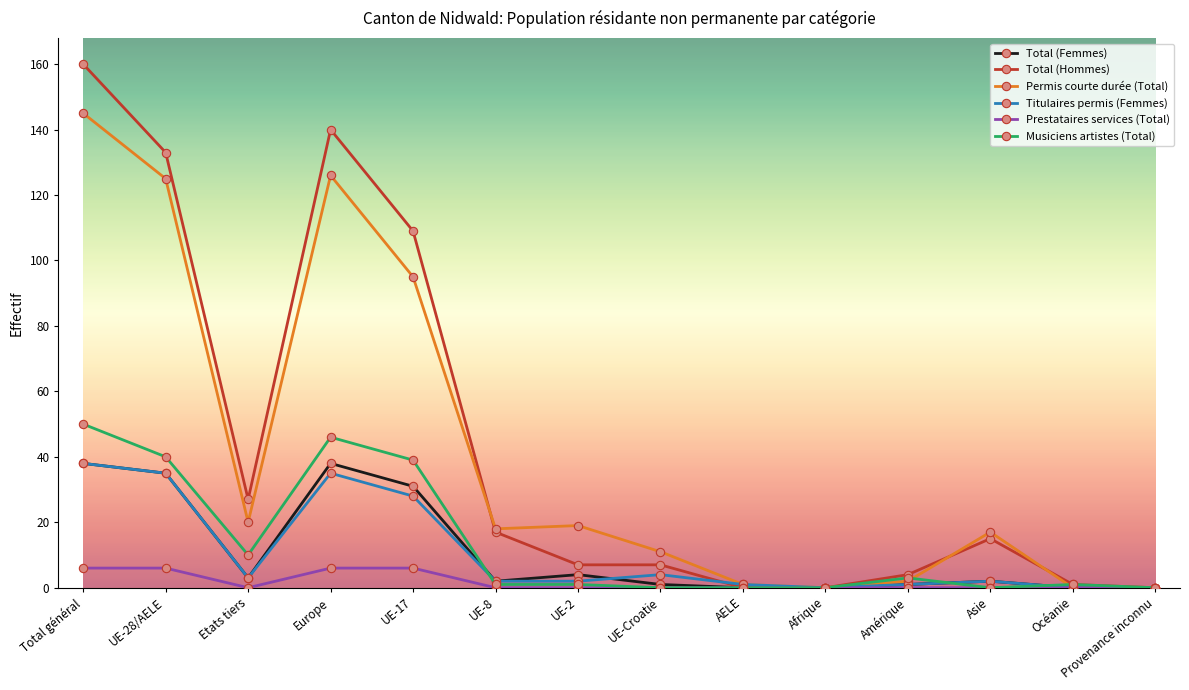

Which category has the highest value across all series?

Total général